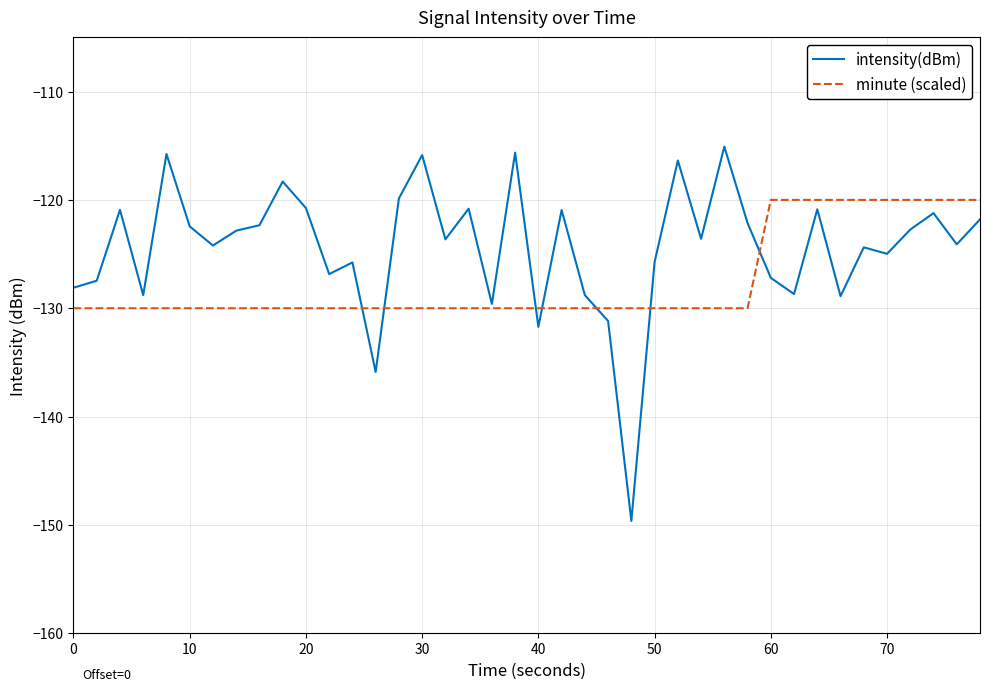

Which series has the largest total across all categories?

intensity(dBm)